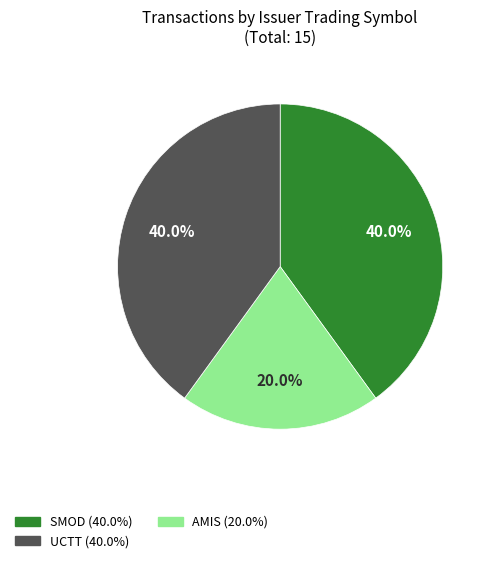

Does any single category account for the majority?

No